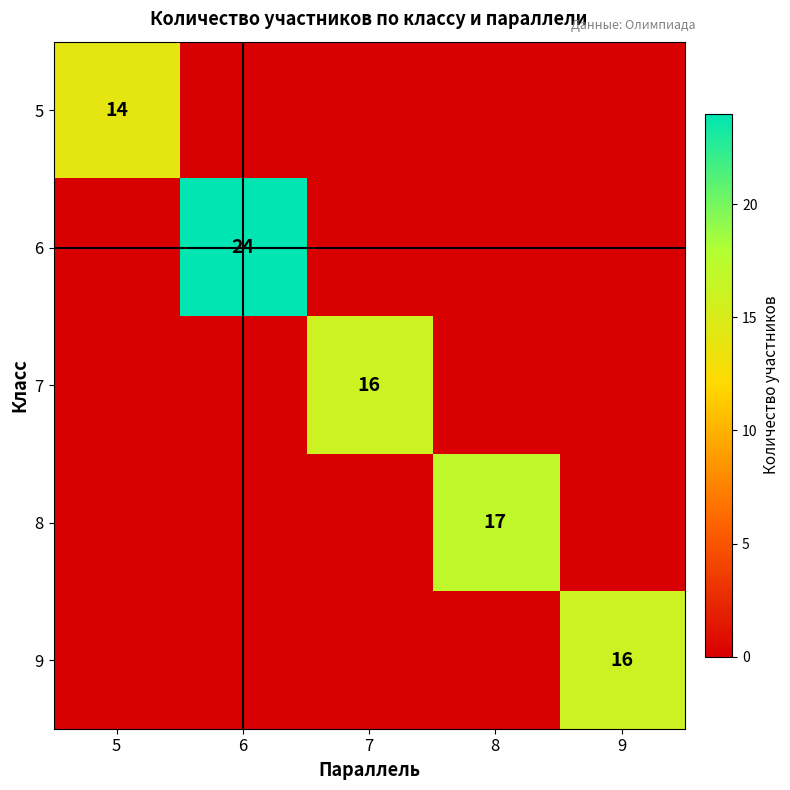

True or false: 8 has a value of 17 at 8.

True